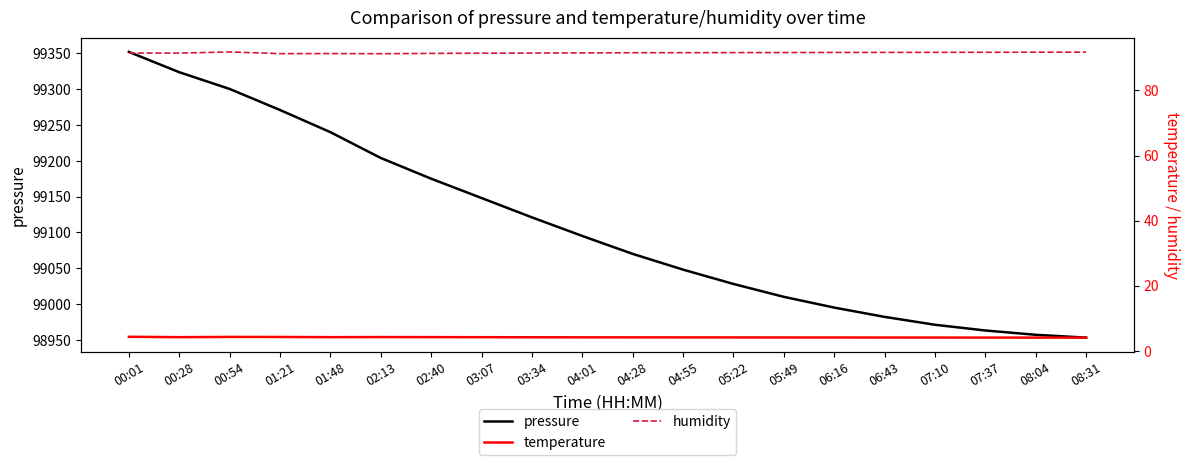

Which series has the widest spread of values?

pressure